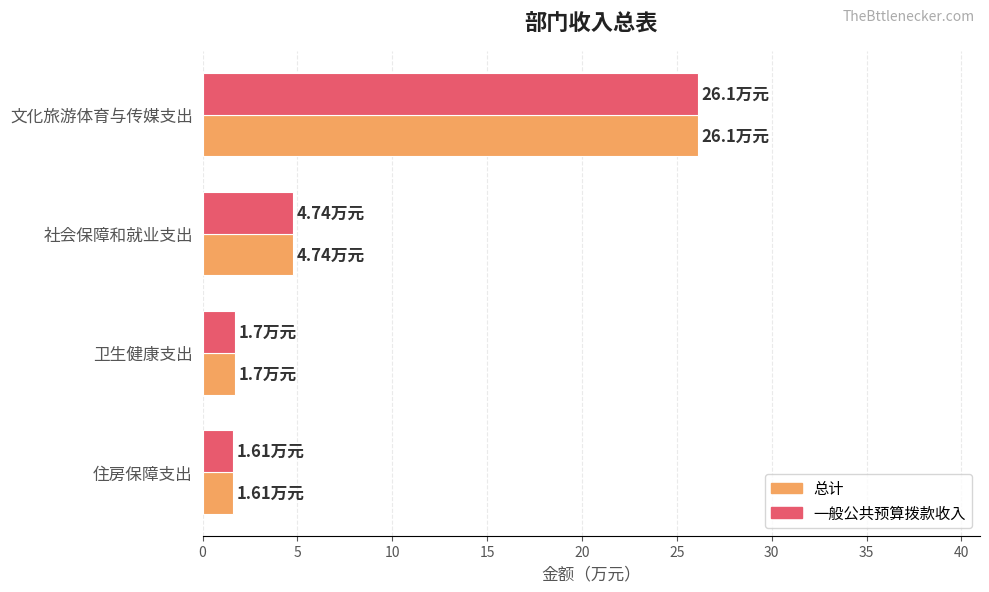

Which category has the highest value across all series?

文化旅游体育与传媒支出